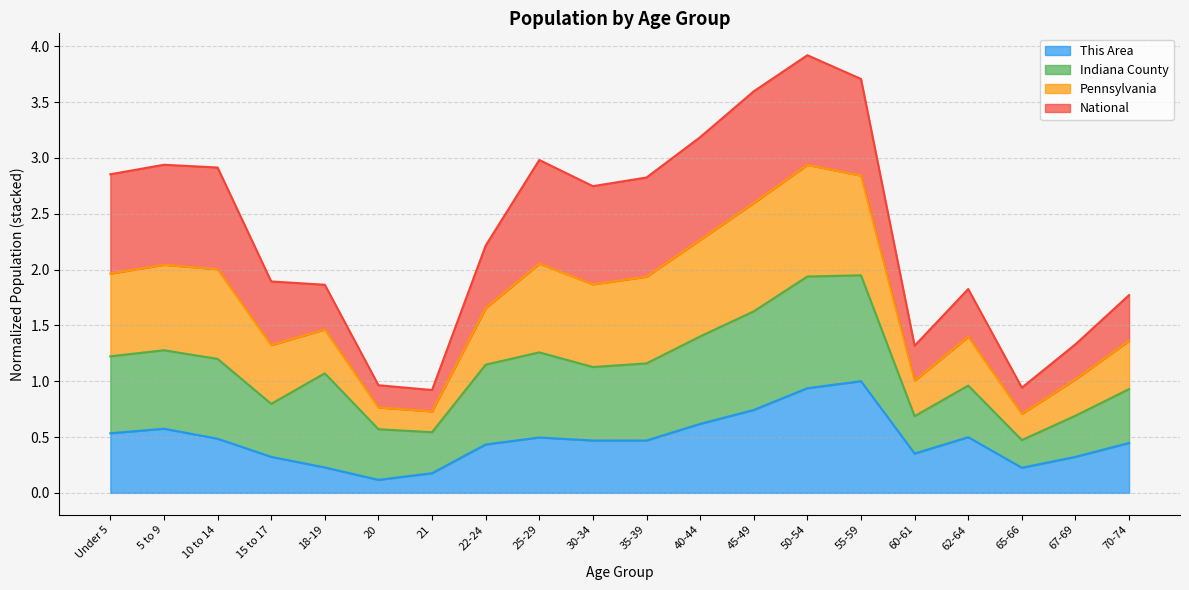

At which category does the chart reach its peak across all series?

50-54